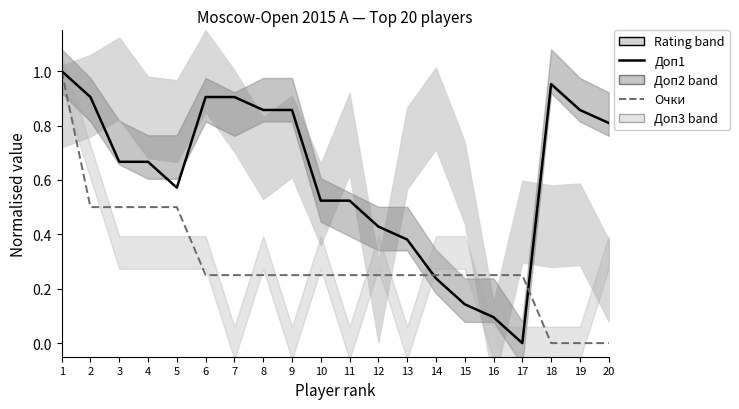

Which series has the largest total across all categories?

Доп1